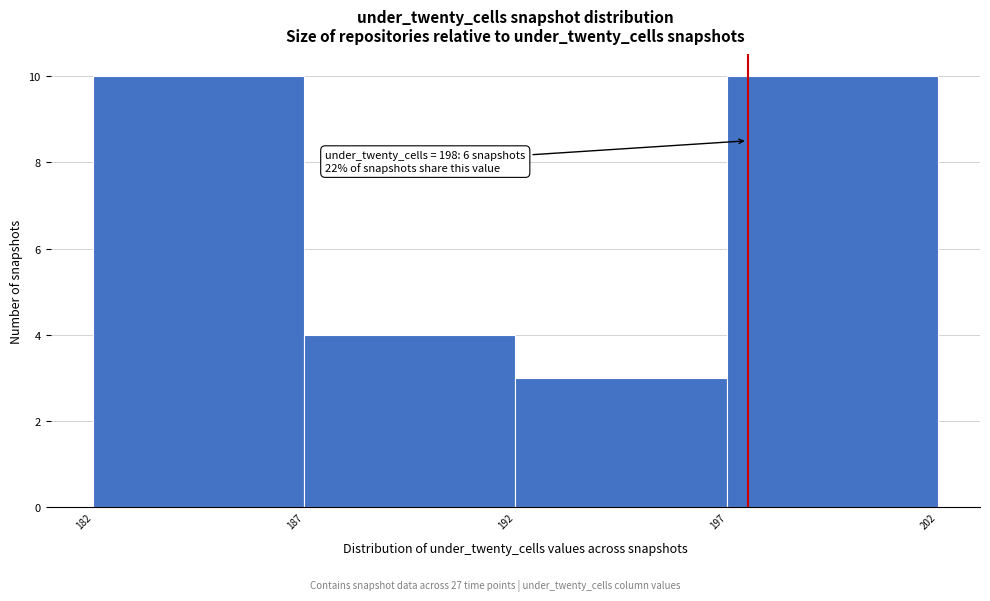

Reading left to right, what are all the values shown in this chart?

182=10	187=4	192=3	197=10